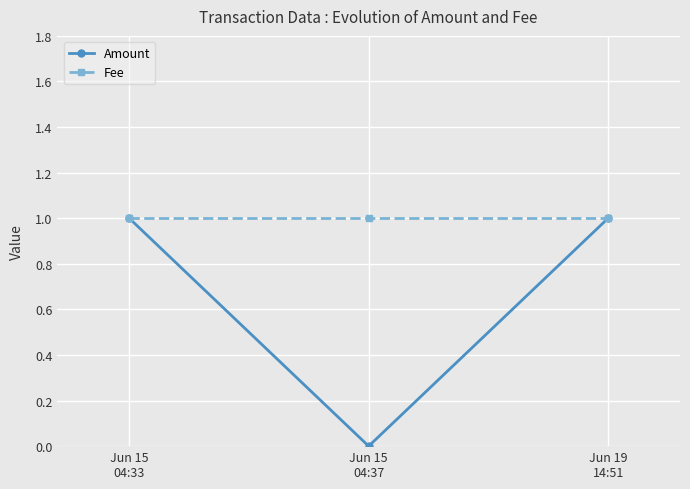

Rank the series by their average value, from highest to lowest.

Fee, Amount